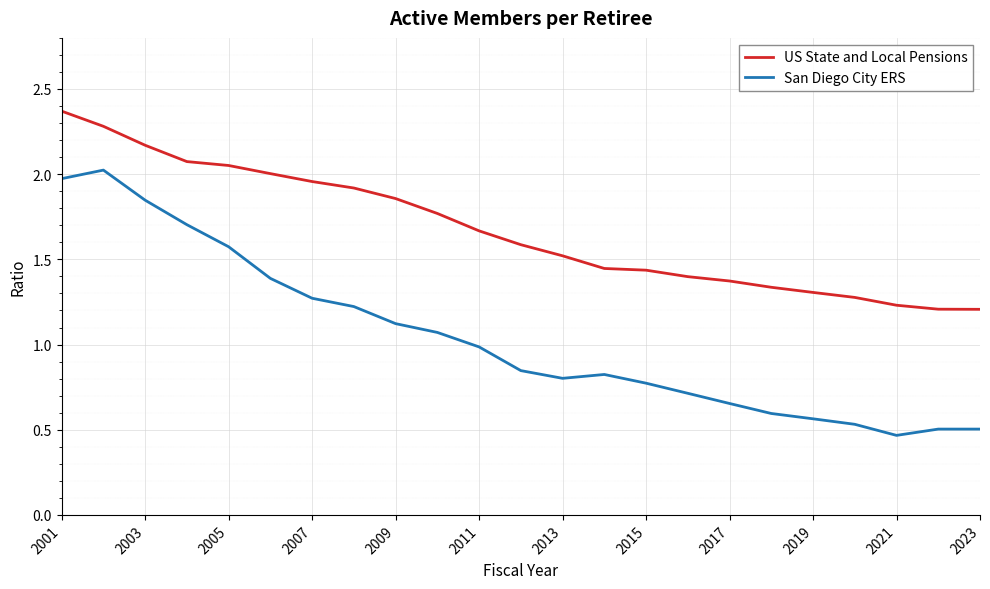

True or false: US State and Local Pensions and San Diego City ERS cross at least once.

False